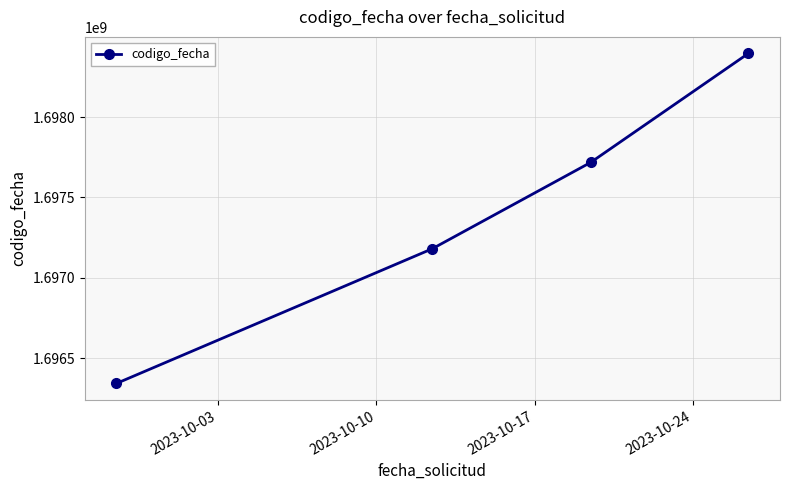

Does the chart have visible grid lines?

Yes